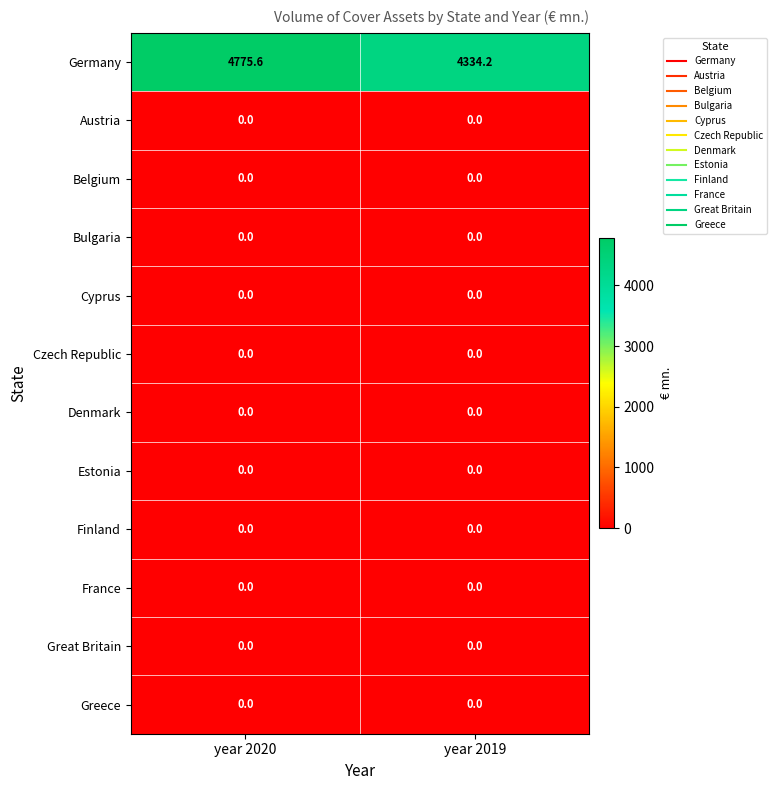

At how many categories does at least one series exceed 1901?

2